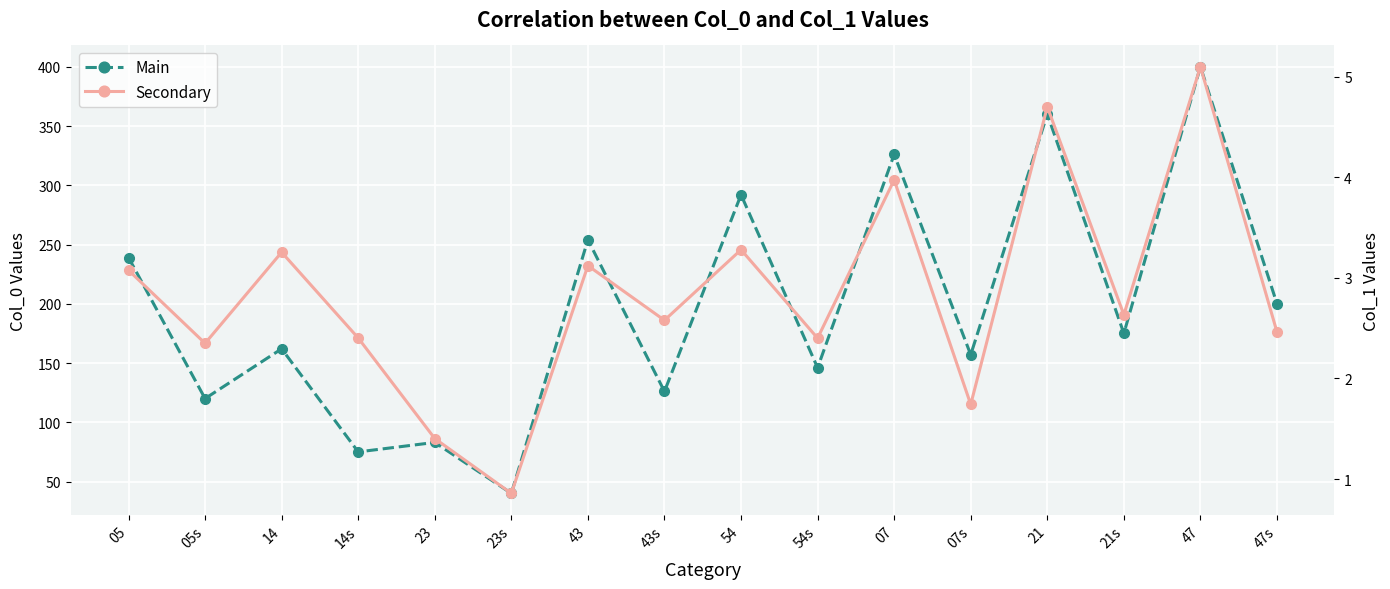

Reading left to right, list all the values displayed in this chart.

Main: 239.0	120.0	162.0	75.0	83.0	40.0	254.0	126.0	292.0	146.0	326.0	157.0	360.0	175.0	400.0	200.0
Secondary: 3.1	2.3	3.3	2.4	1.4	0.9	3.1	2.6	3.3	2.4	4.0	1.7	4.7	2.6	5.1	2.5